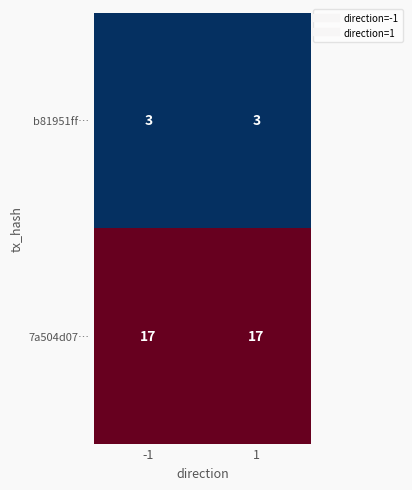

What is the spread (max minus min) of values at -1?

14